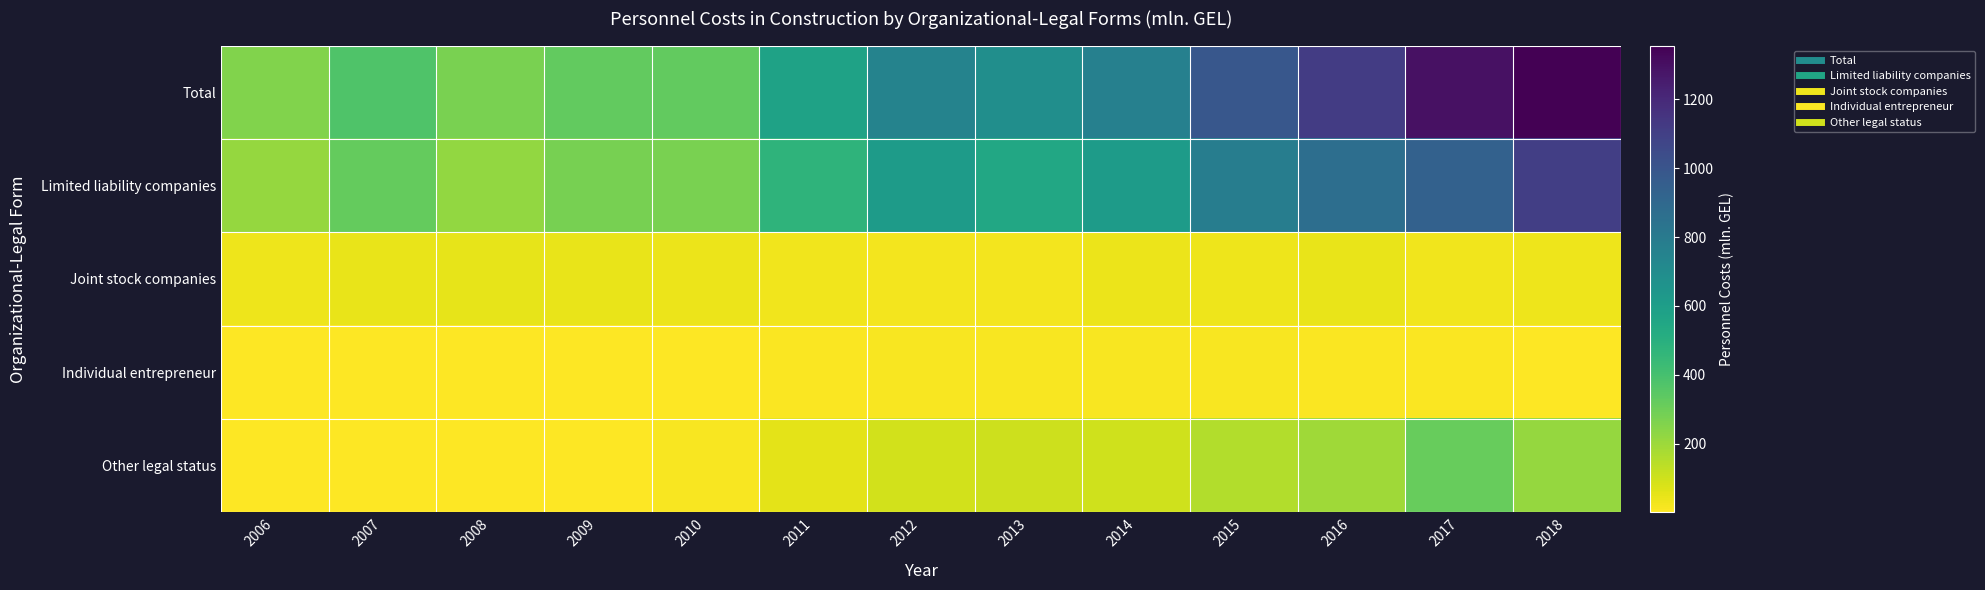

Which series has the largest total across all categories?

Total